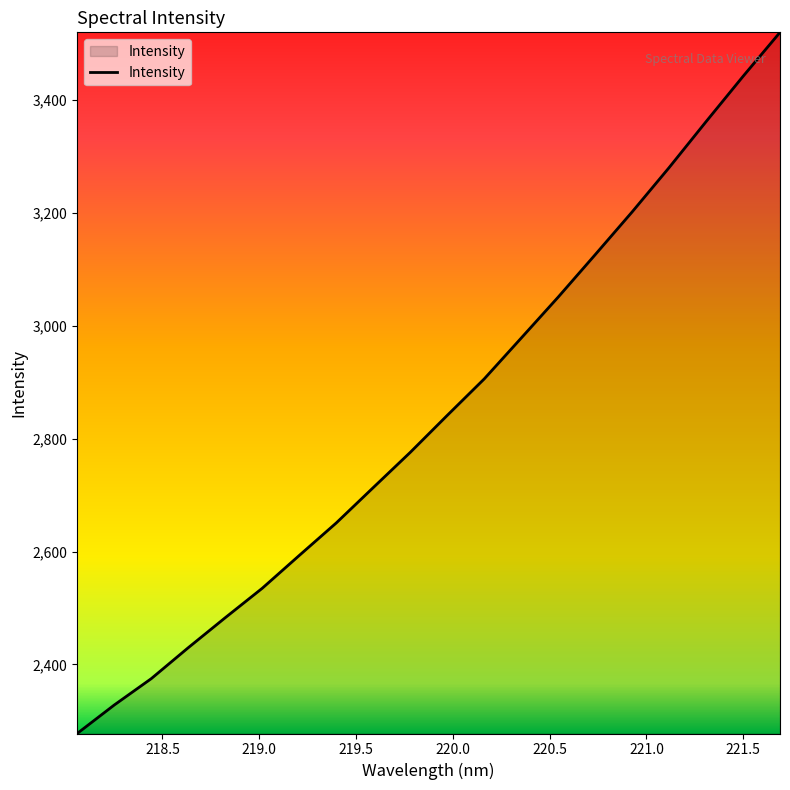

What is the maximum value shown in the chart?

3520.3